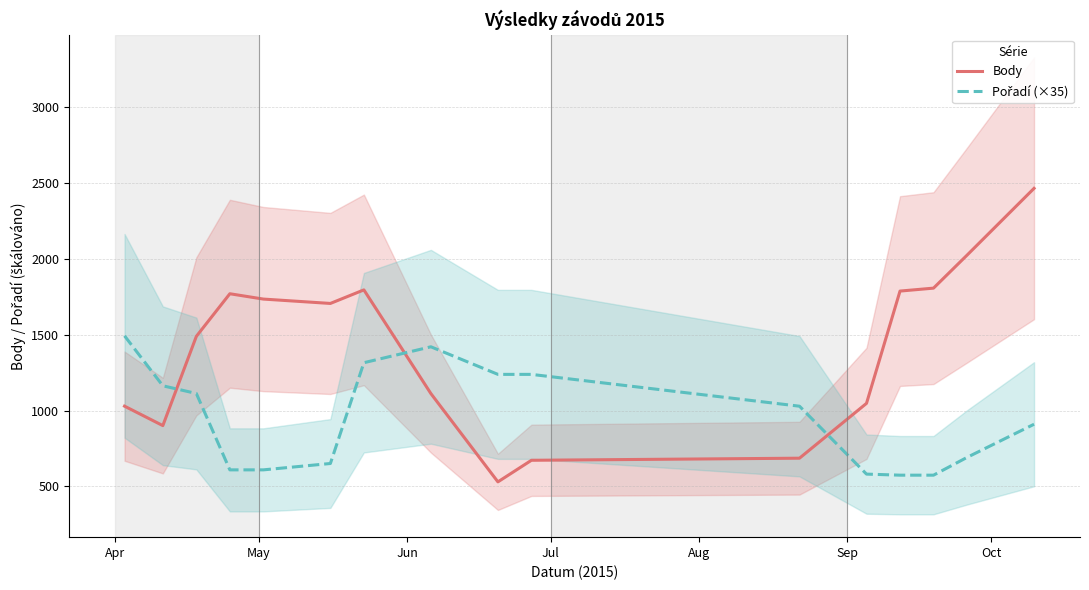

Which series has the largest total across all categories?

Body